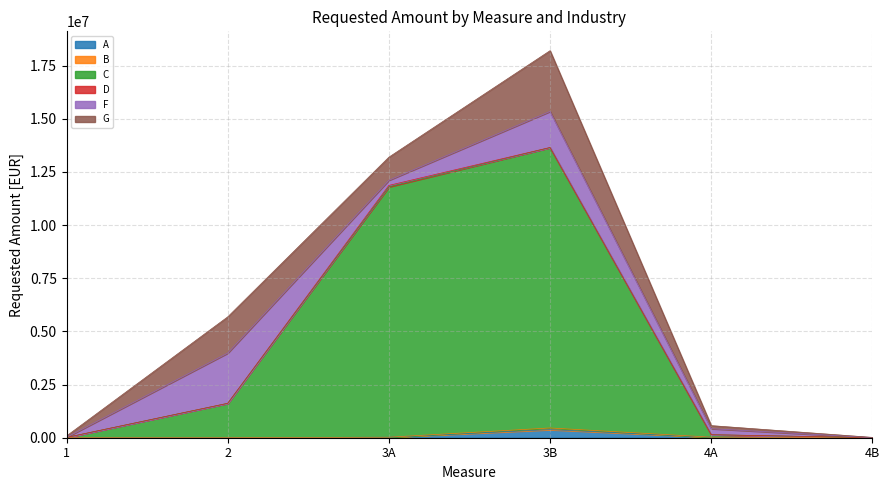

Which series has the widest spread of values?

C